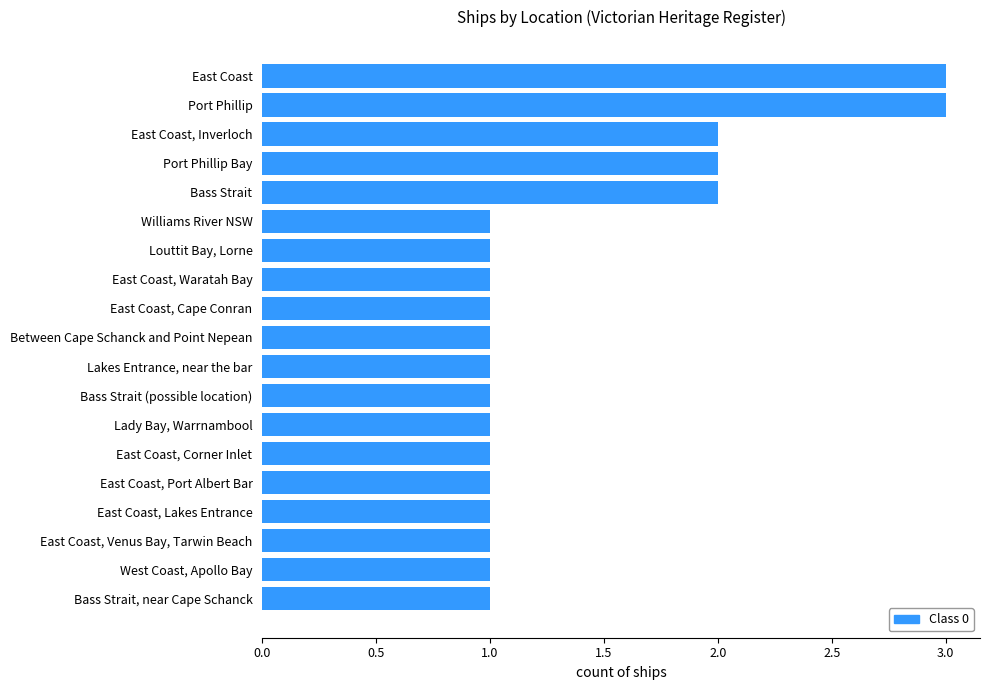

How many distinct data groups are displayed?

1